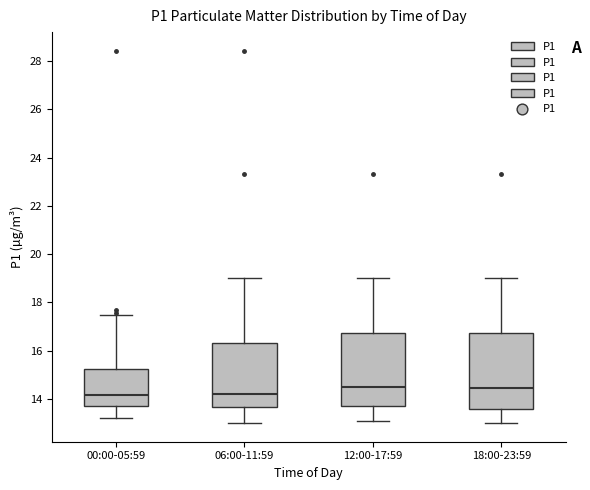

Reading left to right, read every box against the y-axis: the position of its median line, the range the box covers, and the ends of its whiskers. The values are not printed on the chart, so give them approximately, as read against the axis.

00:00-05:59: median 14.2, box 13.8 to 15.2, whiskers 13.2 to 17.6
06:00-11:59: median 14.2, box 13.6 to 16.4, whiskers 13.0 to 19.0
12:00-17:59: median 14.4, box 13.8 to 16.8, whiskers 13.2 to 19.0
18:00-23:59: median 14.4, box 13.6 to 16.8, whiskers 13.0 to 19.0